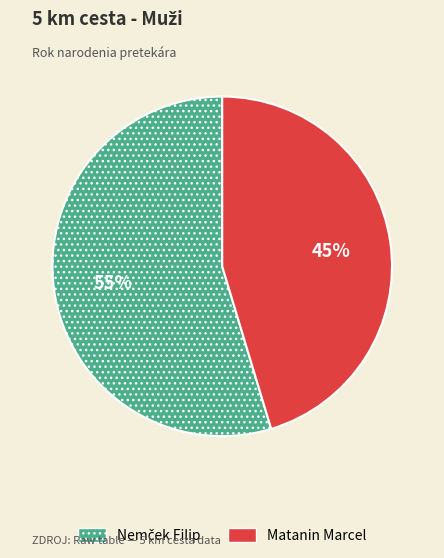

What percentage is the Matanin Marcel slice, to the nearest percent?

45%